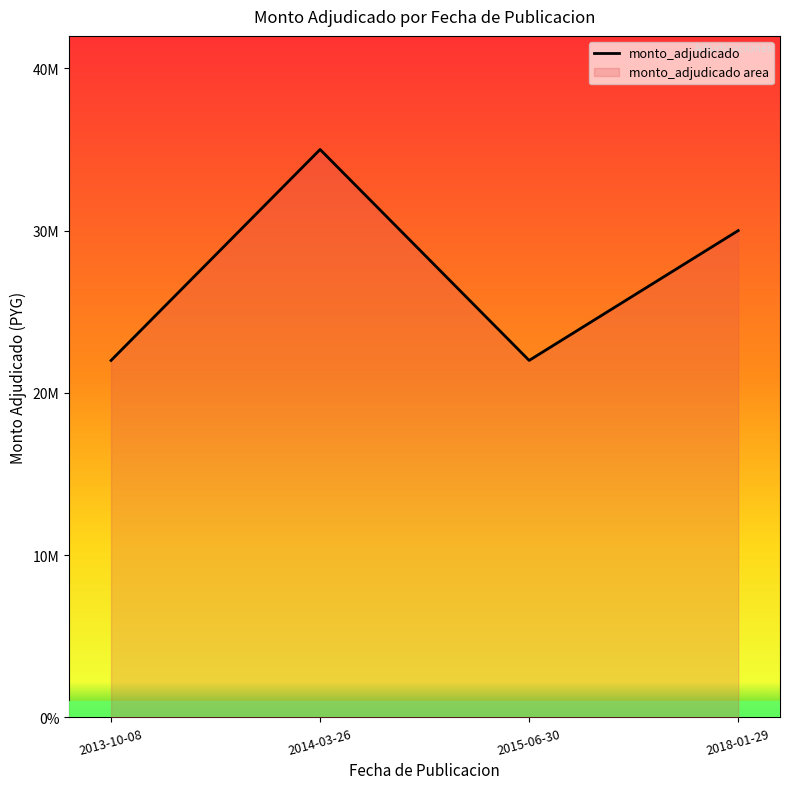

Reading right to left, list all the values displayed in this chart.

30000000	22000000	35000000	22000000